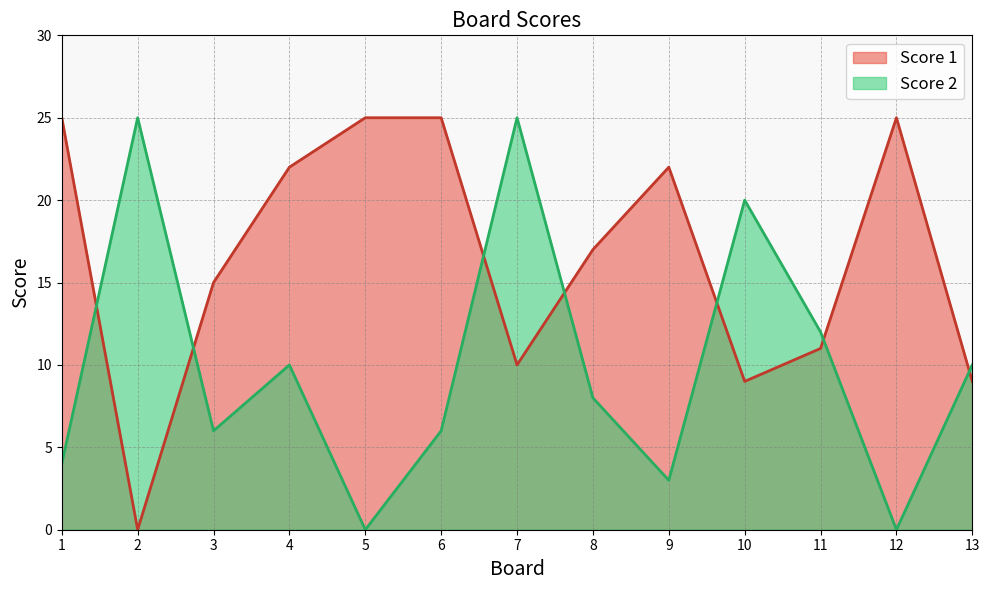

What are all the series names shown in the legend?

Score 1, Score 2